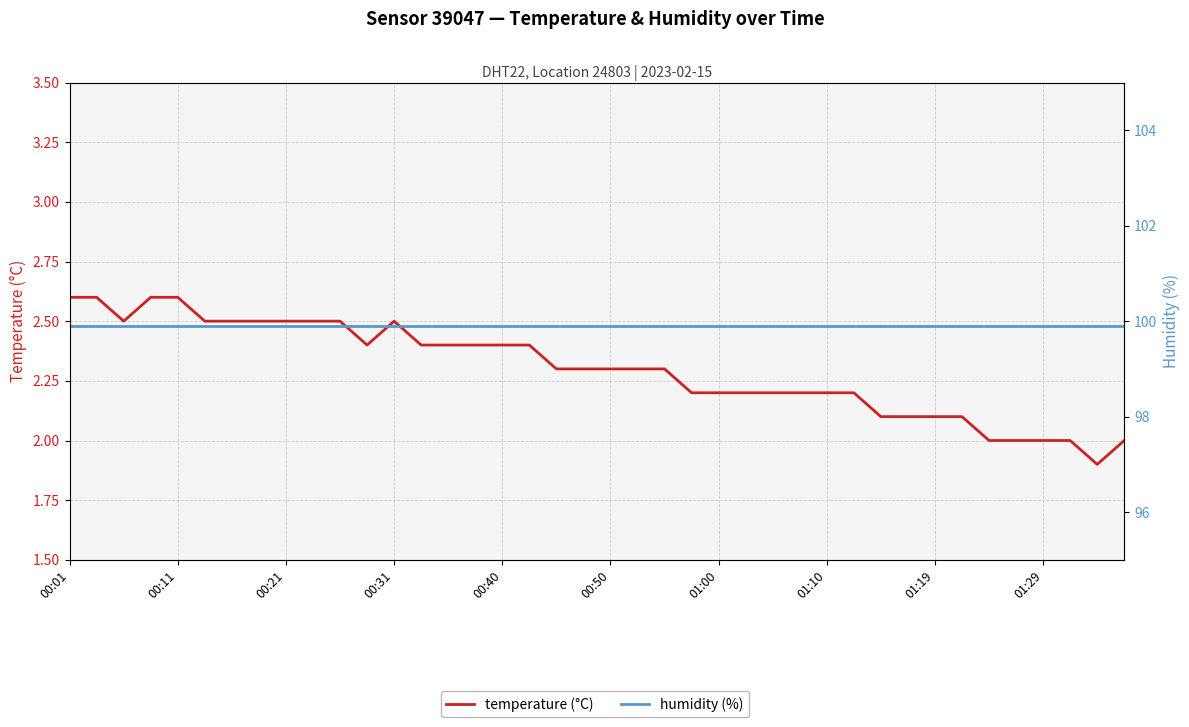

Is the value of temperature (°C) at 37 greater than the value of humidity (%) at 01:10?

No